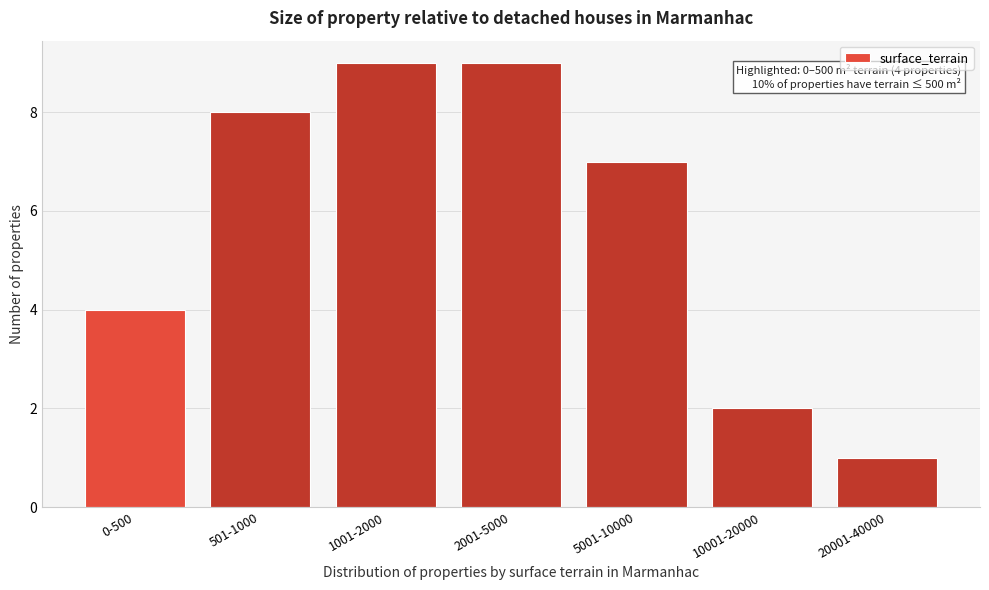

Reading left to right, what are all the values shown in this chart?

0-500=4	501-1000=8	1001-2000=9	2001-5000=9	5001-10000=7	10001-20000=2	20001-40000=1